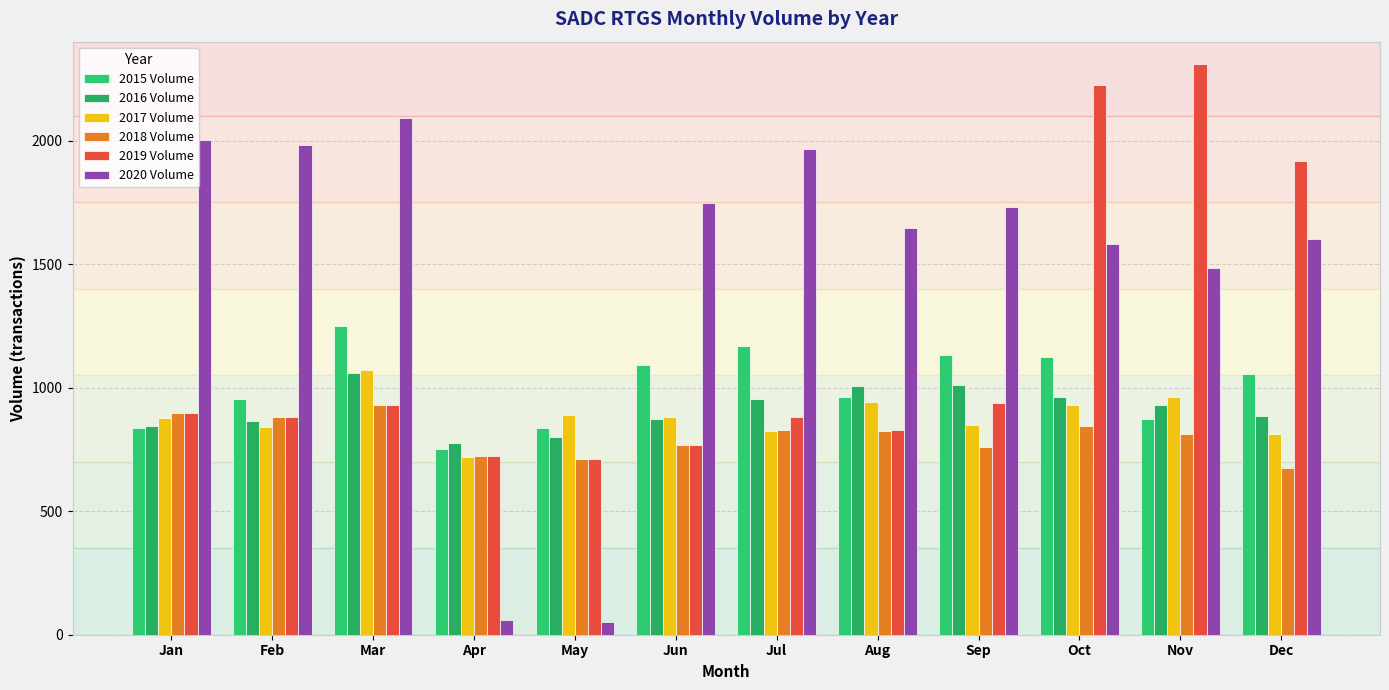

At which label is 2019 Volume closest to 1510?

Dec